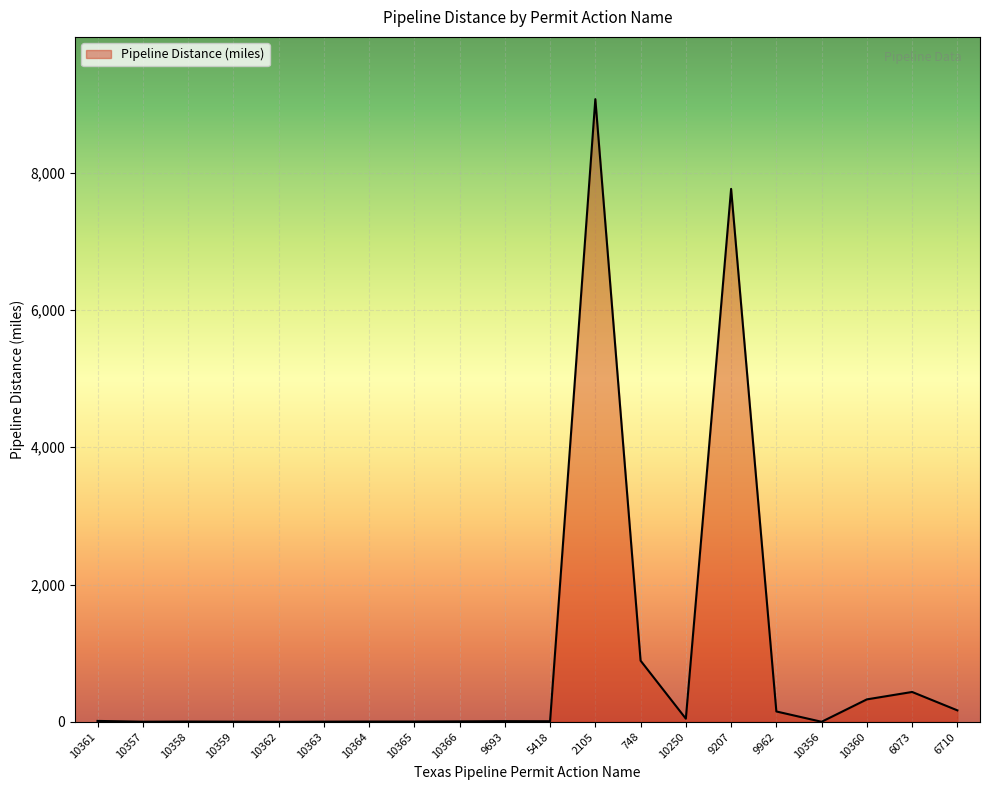

What is the greatest value displayed?

9072.0